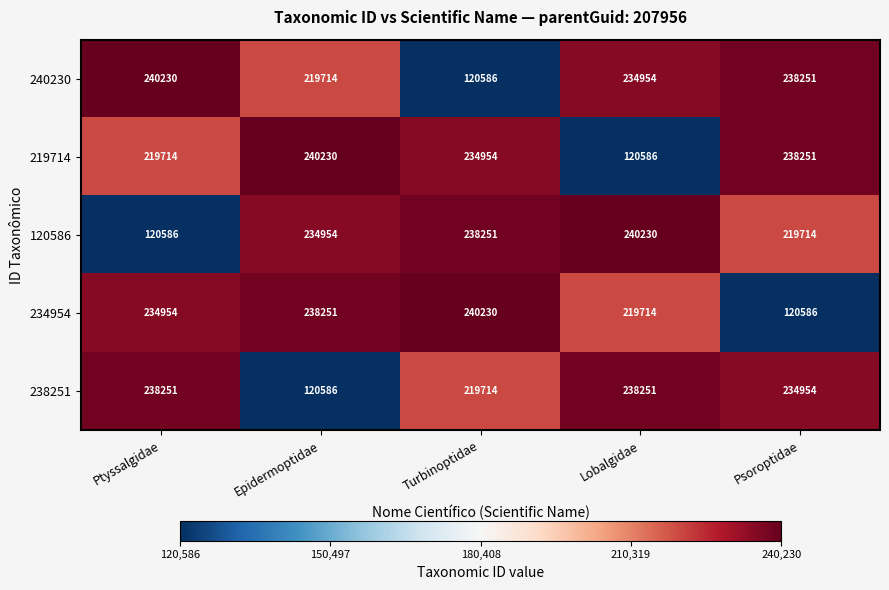

Which series changed the most between Ptyssalgidae and Epidermoptidae?

238251